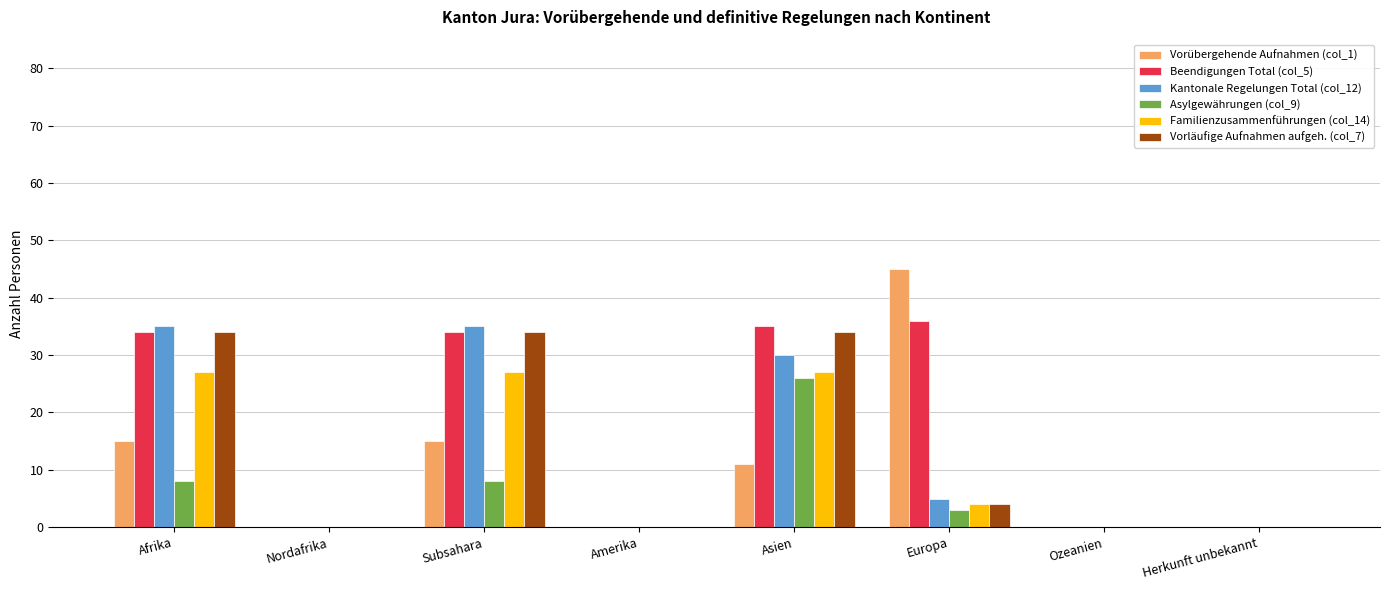

Between Subsahara and Asien, which series saw the biggest shift?

Asylgewährungen (col_9)